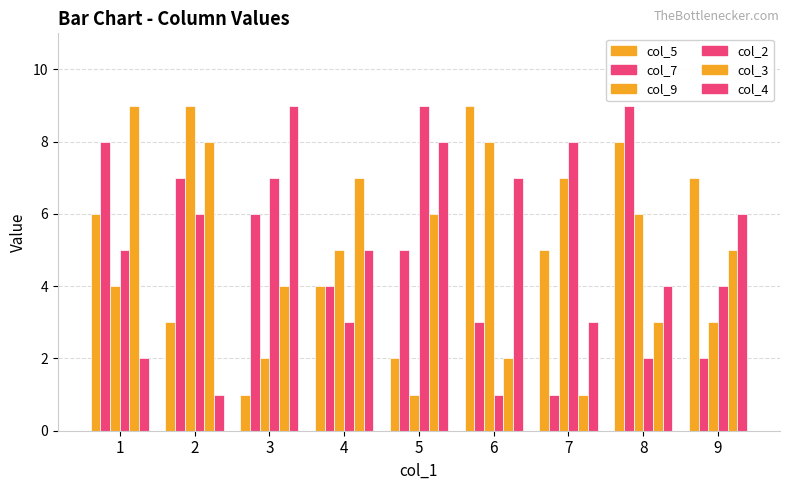

Does the chart contain any negative values?

No